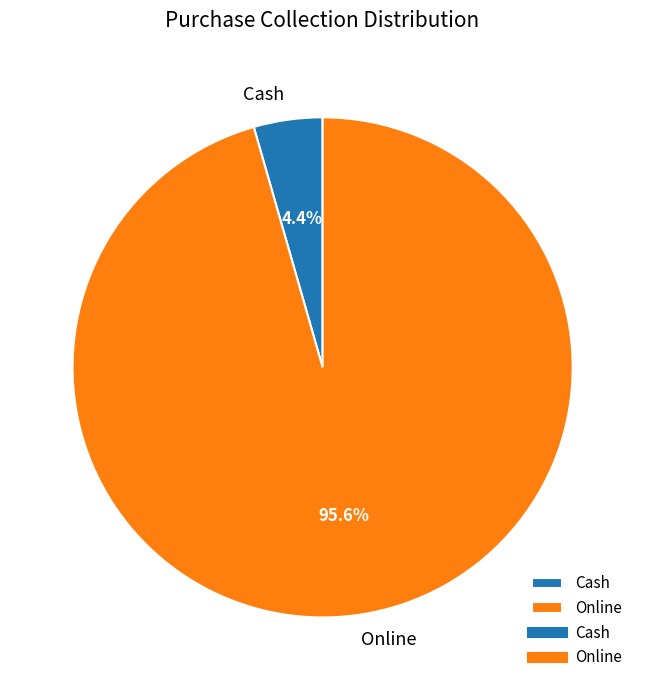

Does Online represent more than half of the total?

Yes